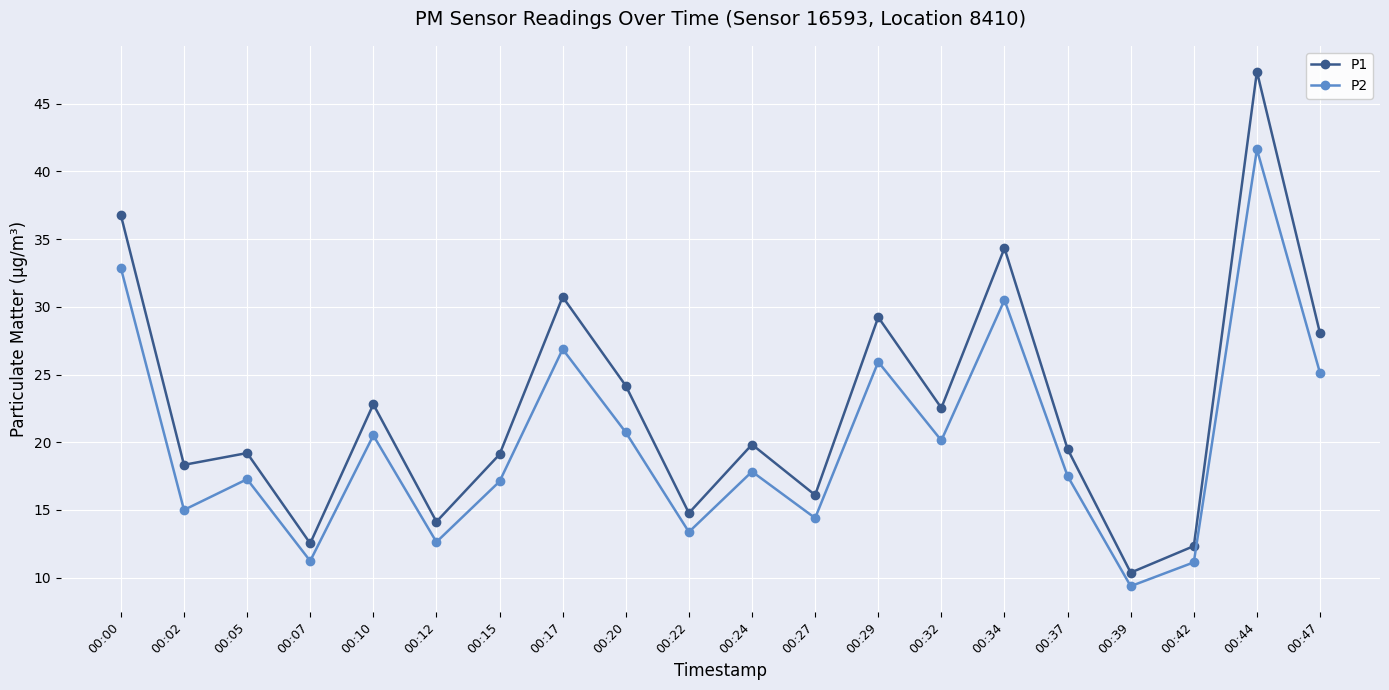

How many categories are shown in the chart?

20